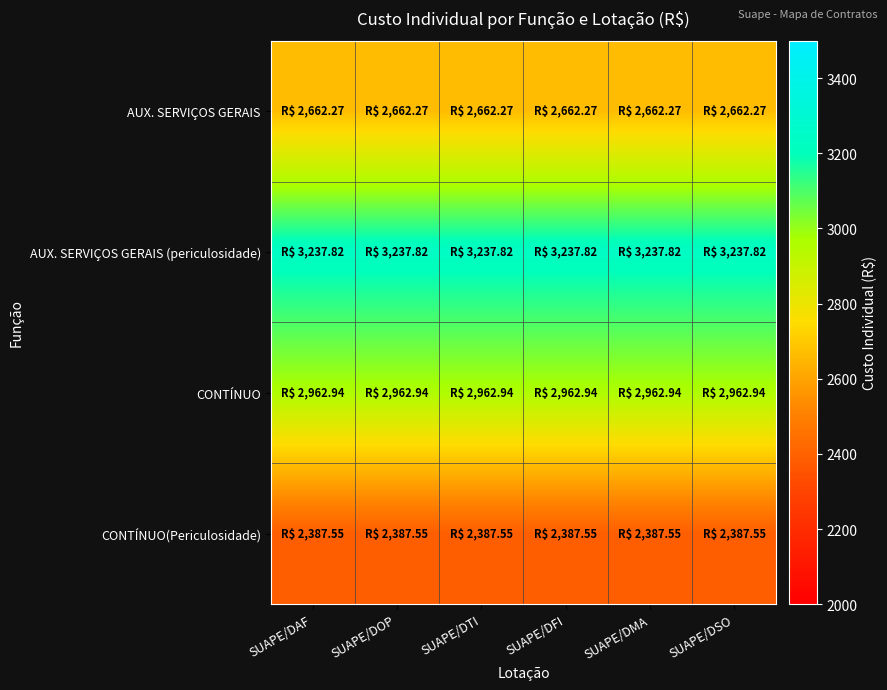

At which category is the sum across all series the highest?

SUAPE/DAF